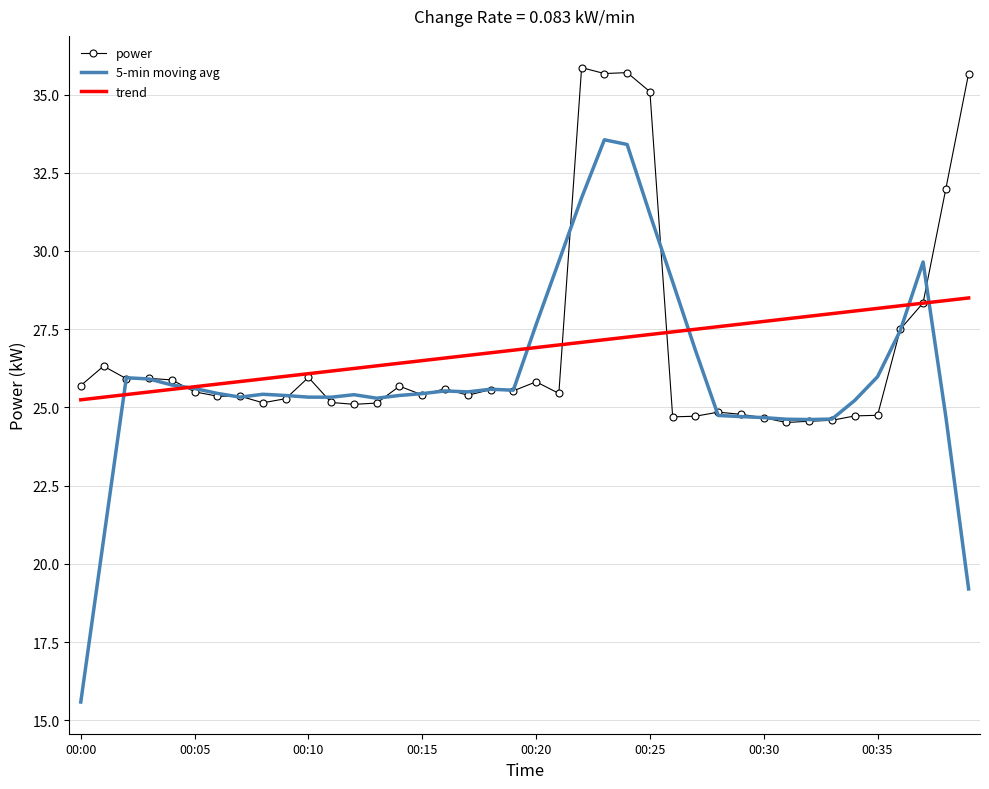

What is the maximum value shown in the chart?

35.9